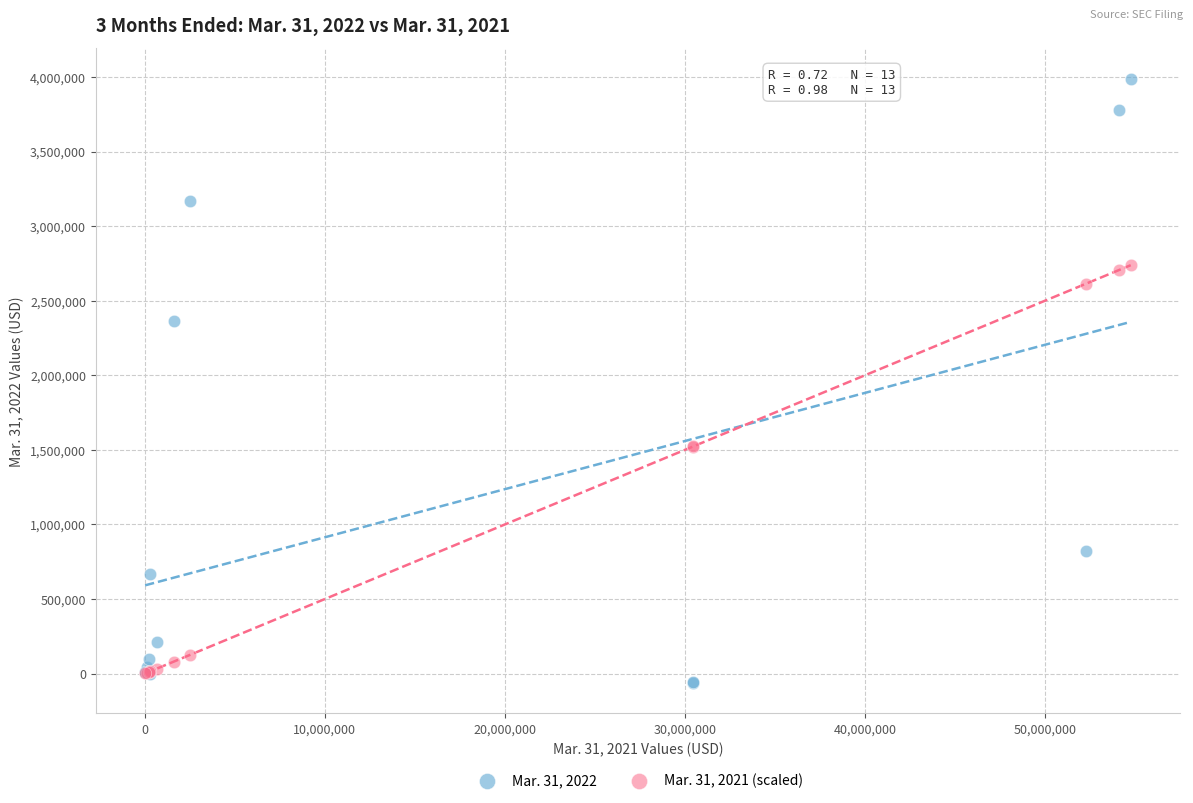

What are all the series names shown in the legend?

Mar. 31, 2022, Mar. 31, 2021 (scaled)